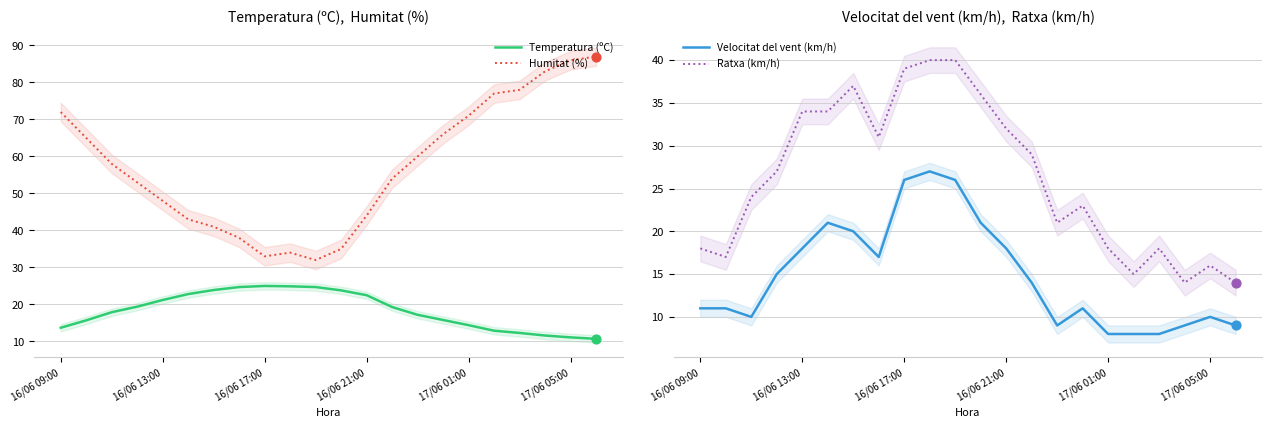

What are all the series names shown in the legend?

Temperatura (ºC), Humitat (%), Velocitat del vent (km/h), Ratxa (km/h)